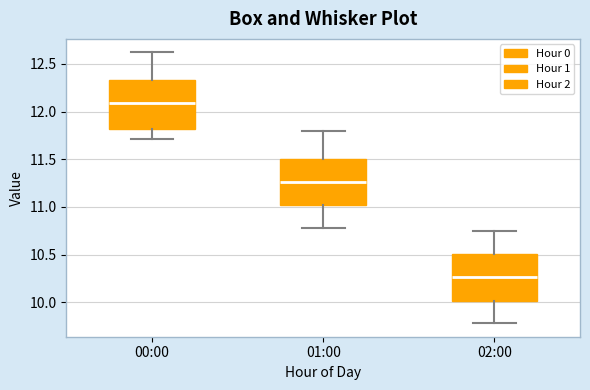

Reading left to right, read every box against the y-axis: the position of its median line, the range the box covers, and the ends of its whiskers. The values are not printed on the chart, so give them approximately, as read against the axis.

00:00: median 12.10, box 11.80 to 12.35, whiskers 11.70 to 12.60
01:00: median 11.25, box 11.00 to 11.50, whiskers 10.80 to 11.80
02:00: median 10.25, box 10.00 to 10.50, whiskers 9.80 to 10.75